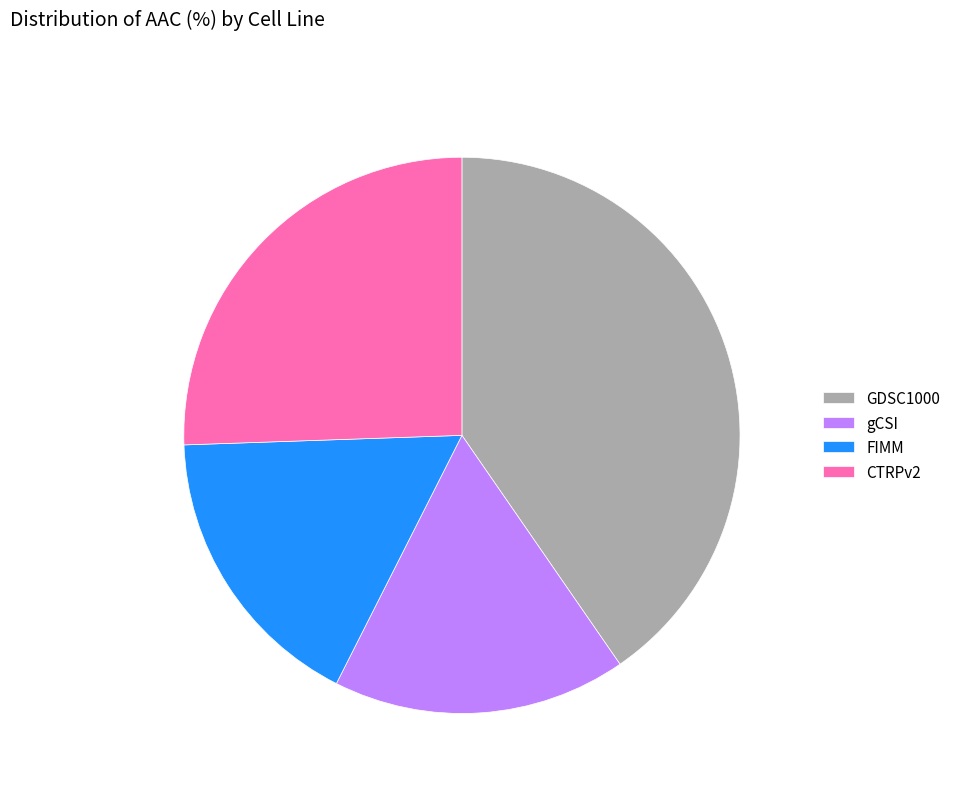

Is CTRPv2 the majority of the pie?

No